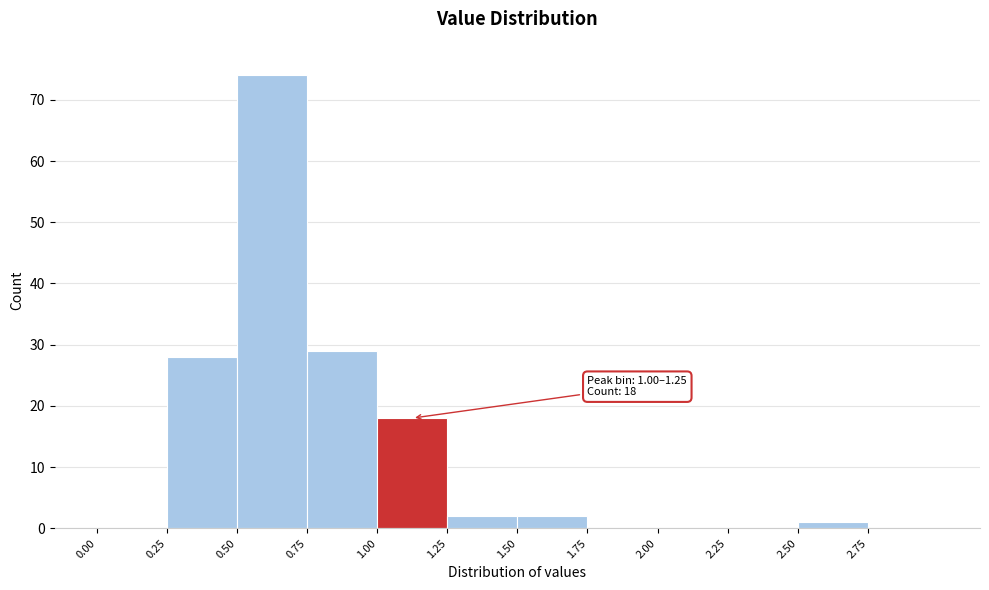

Which range on the x-axis has the tallest bar?

0.50 to 0.75